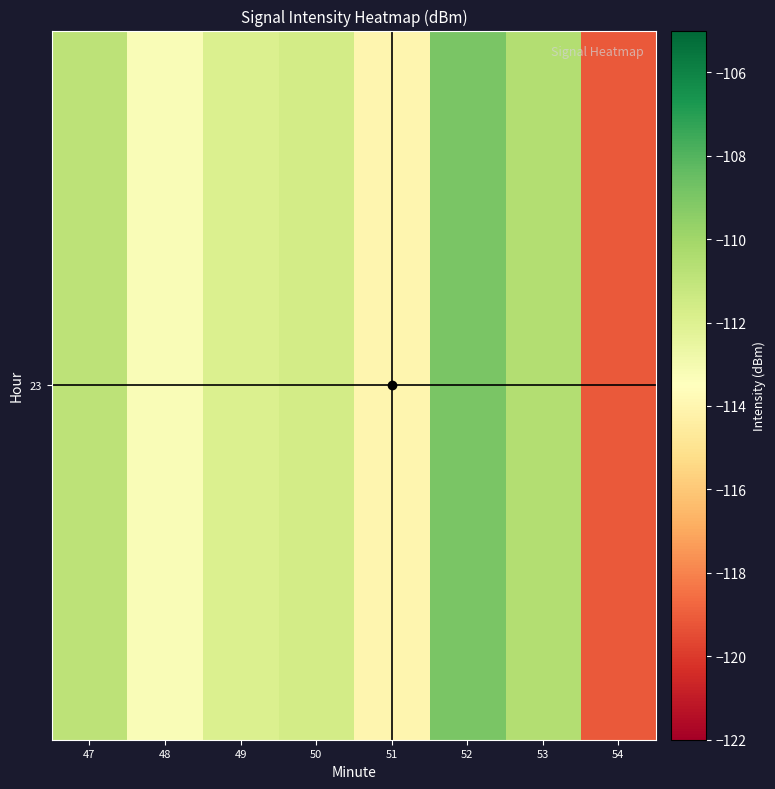

Which category has the highest value across all series?

52